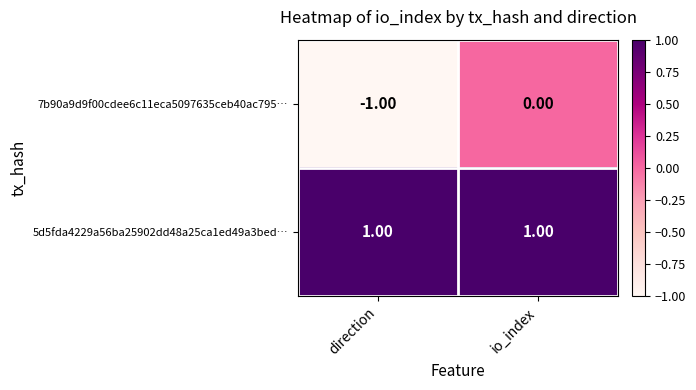

At how many categories does at least one series exceed 0?

2